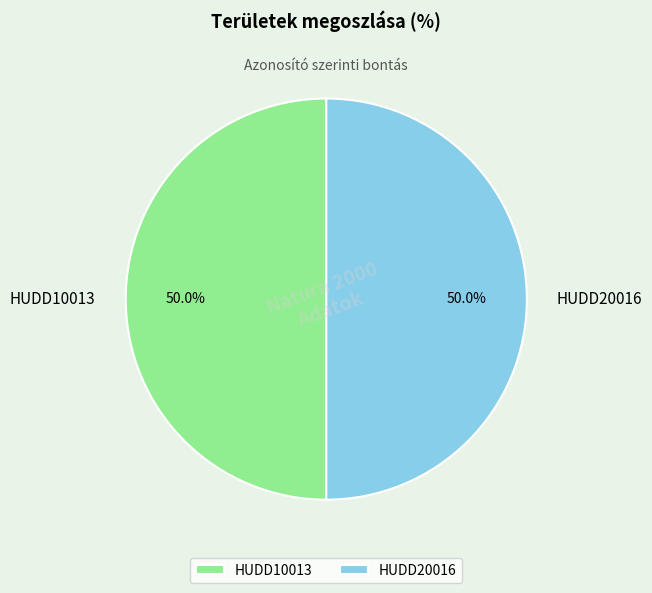

What is the ratio of the value at HUDD20016 to the value at HUDD10013?

1.0